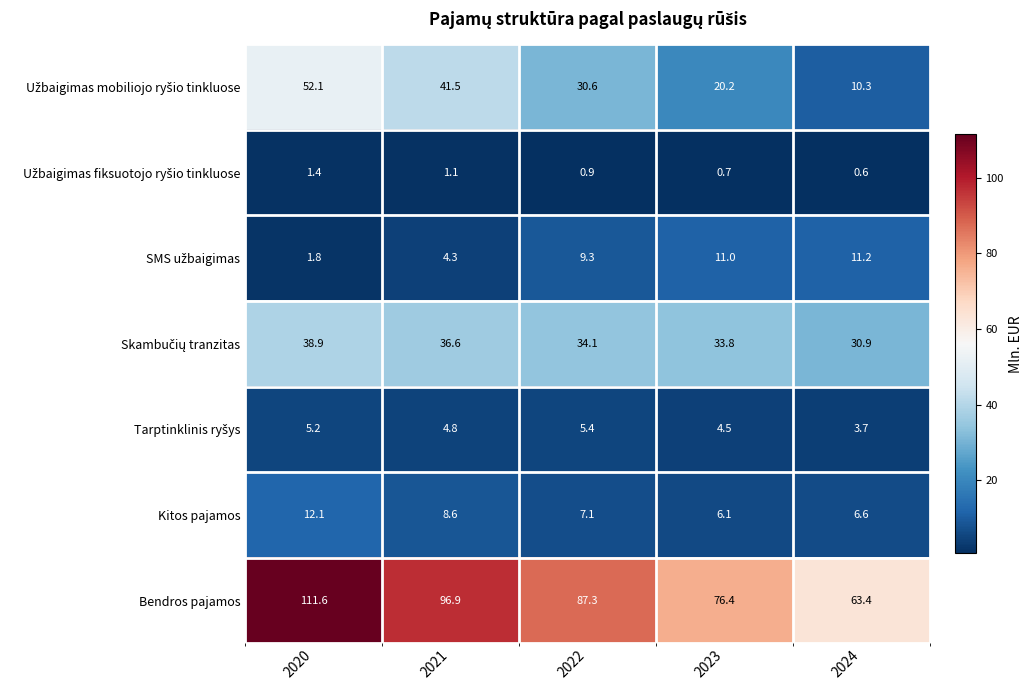

What value does the Bendros pajamos series have at 2020?

111.6